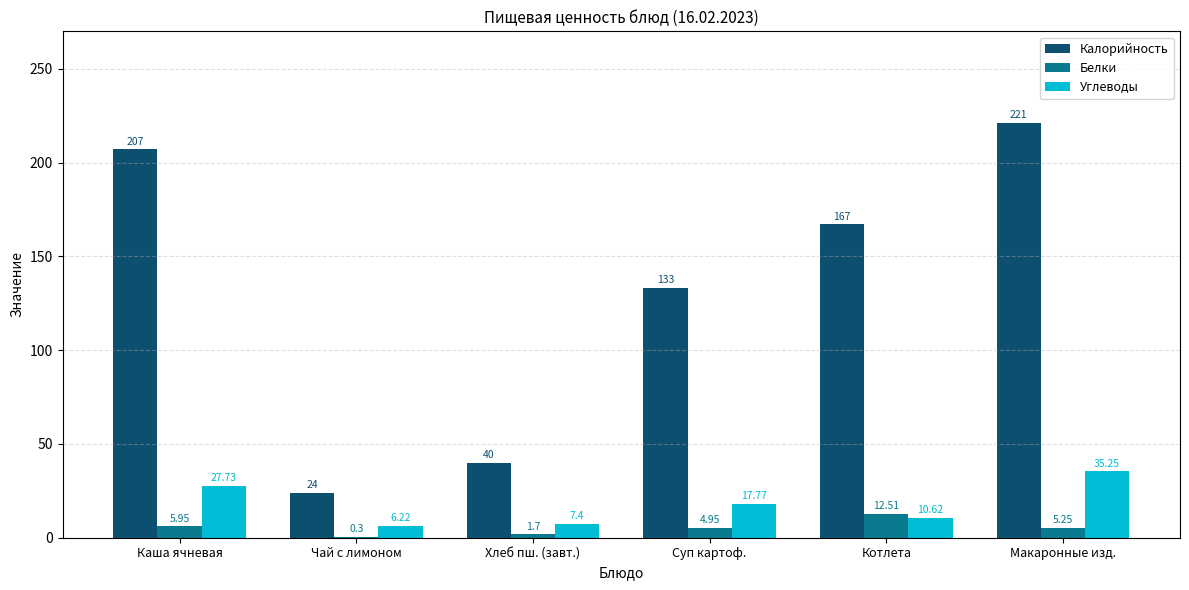

Is it true that Калорийность equals 44.7 at Макаронные изд.?

False